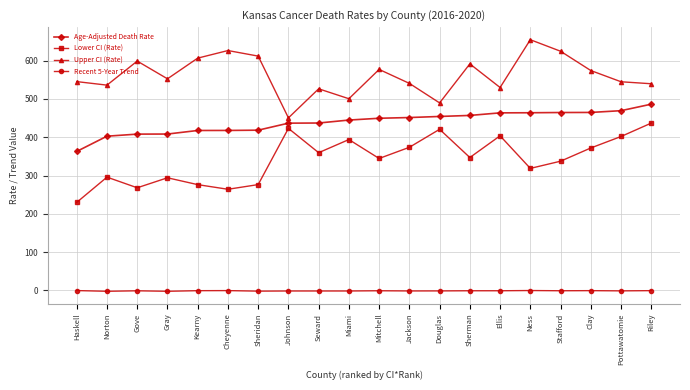

What is the minimum value for Recent 5-Year Trend?

-2.2